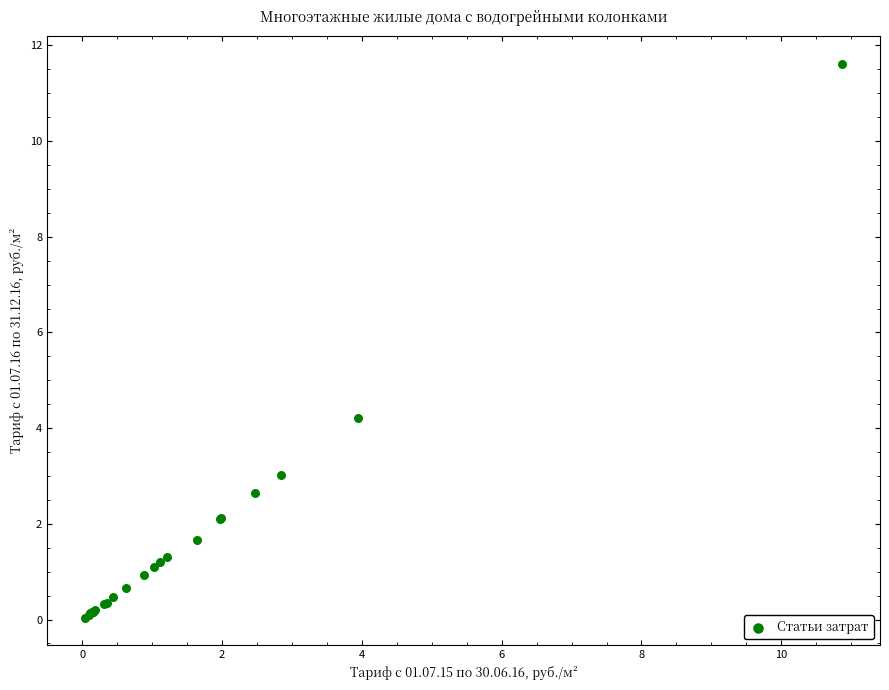

What Y value in the scatter plot is closest to 5?

4.2